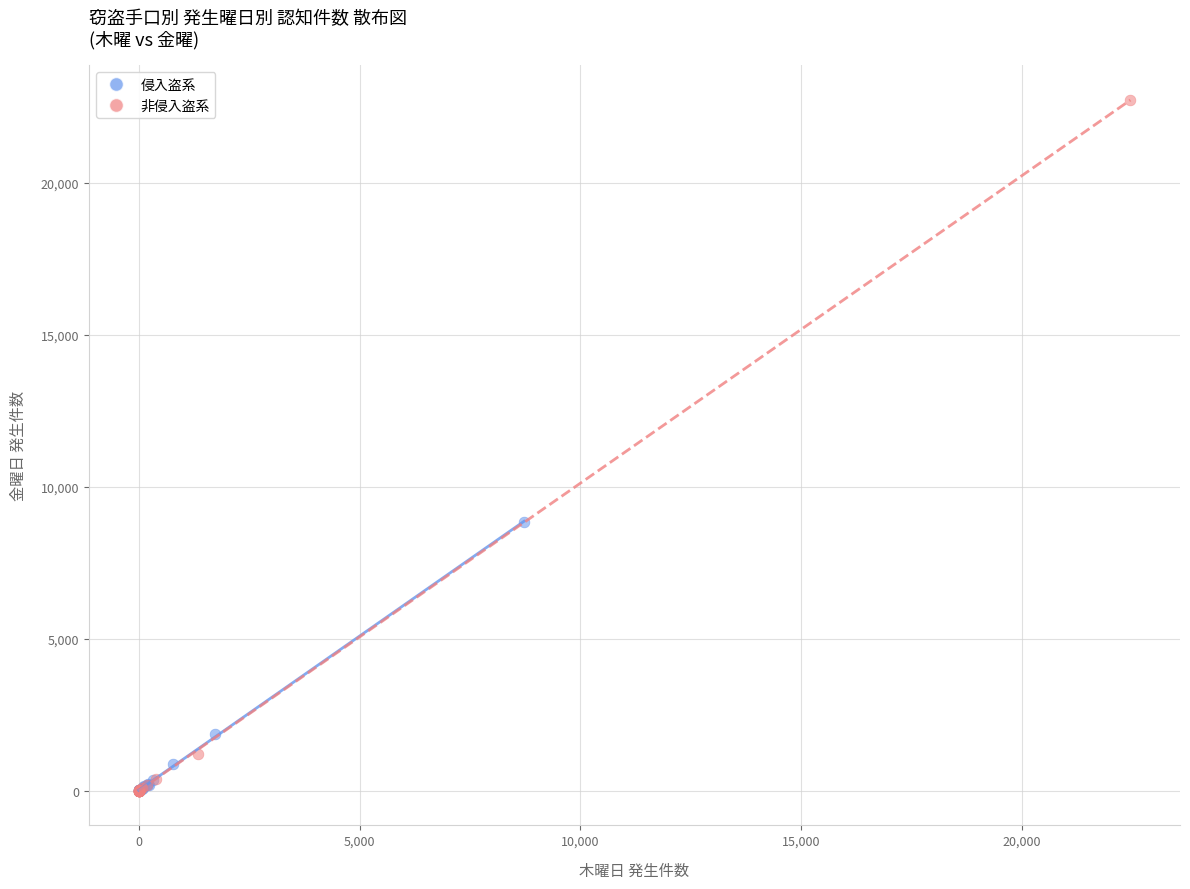

Which series reaches the maximum Y coordinate?

非侵入盗系